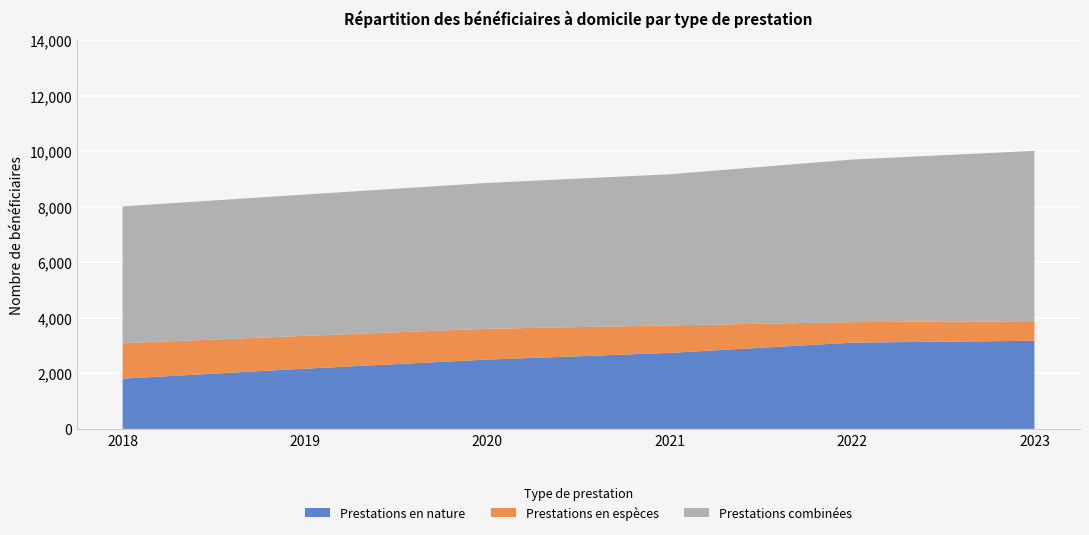

Reading right to left, what are all the values shown in this chart?

Prestations en nature: 2023=3177	2022=3108	2021=2740	2020=2498	2019=2171	2018=1812
Prestations en espèces: 2023=705	2022=705	2021=740	2020=990	2019=1110	2018=1276
Prestations combinées: 2023=6137	2022=6137	2021=5857	2020=5445	2019=5256	2018=4931